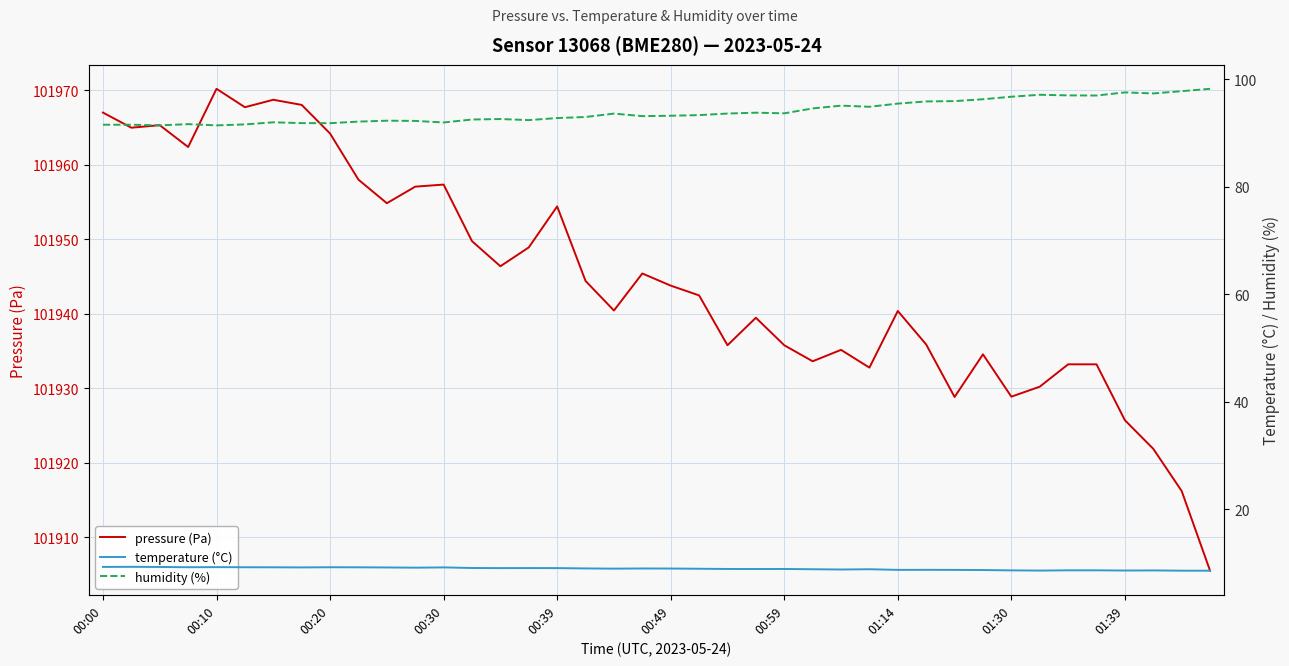

What is the highest value of the pressure (Pa) series?

101970.2